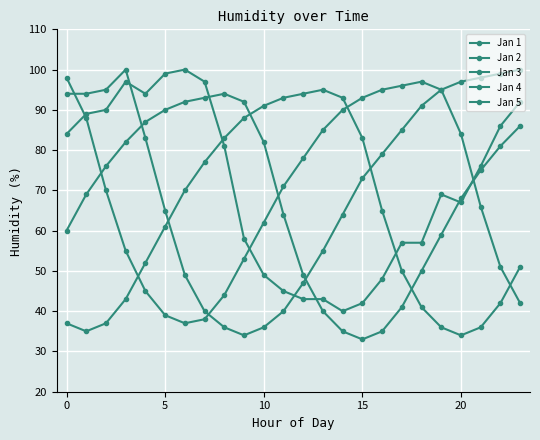

Is this an area chart (filled region under the line)?

No